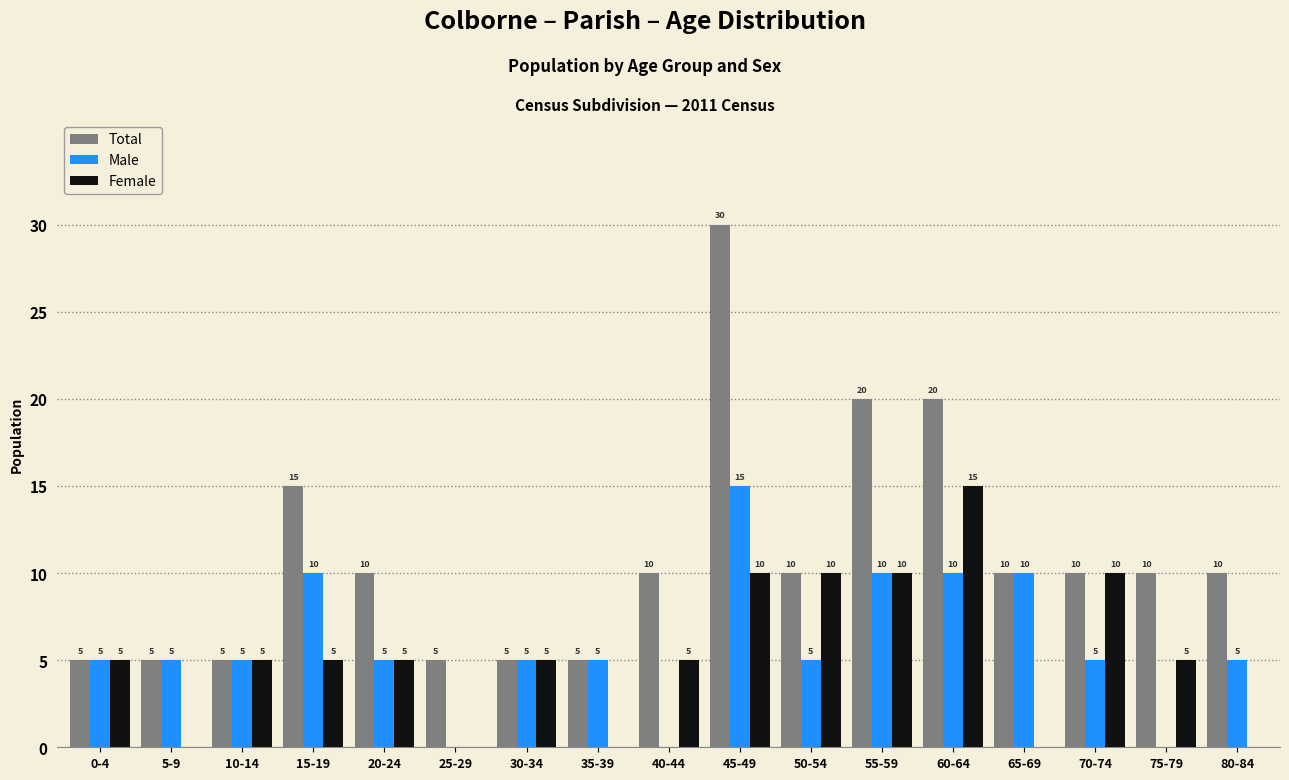

The value of Total at 0-4 is 9. True or false?

False